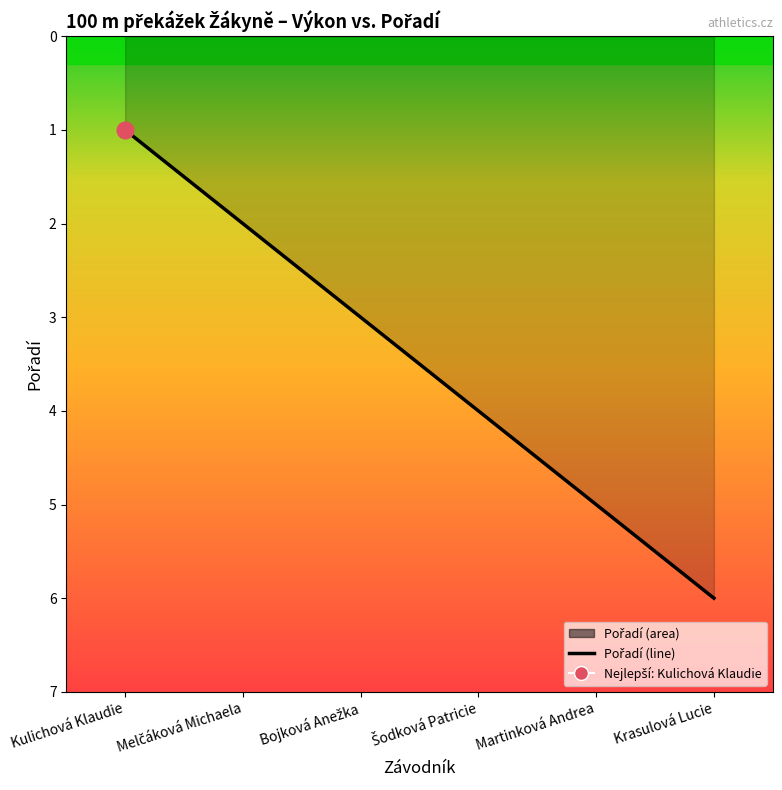

What is the label of the 6th point from the right?

Kulichová Klaudie